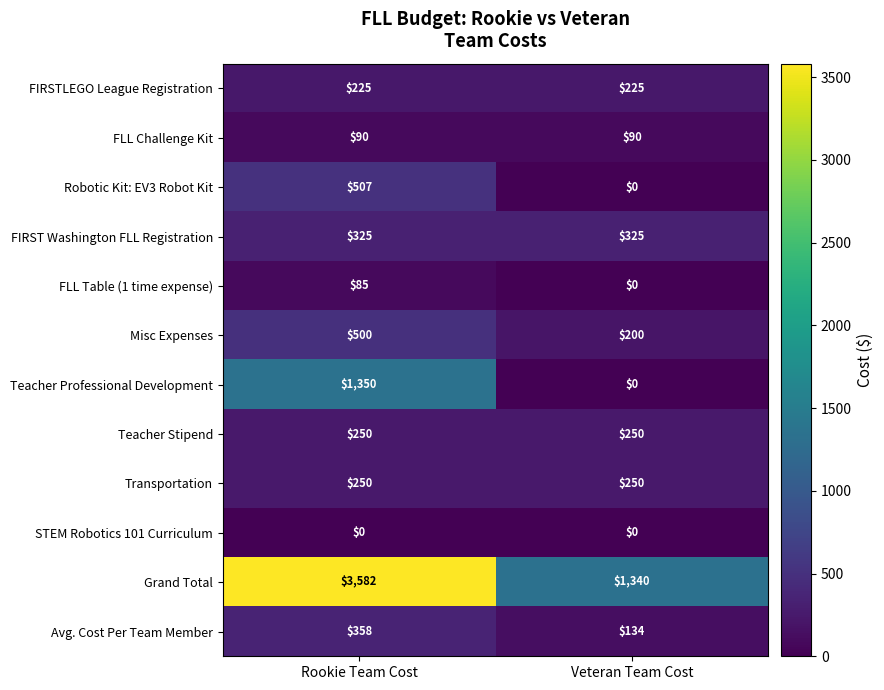

The Transportation series shows 396 at Rookie Team Cost. True or false?

False